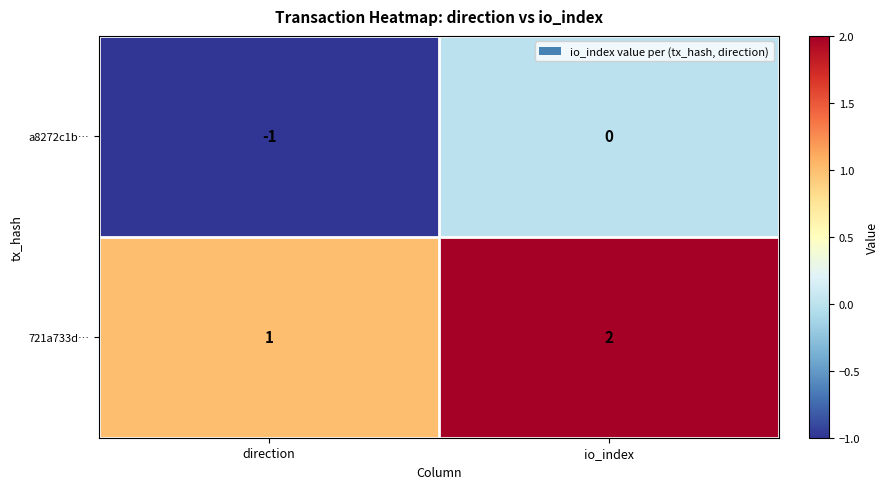

Rank the series at direction from lowest to highest value.

a8272c1b…, 721a733d…